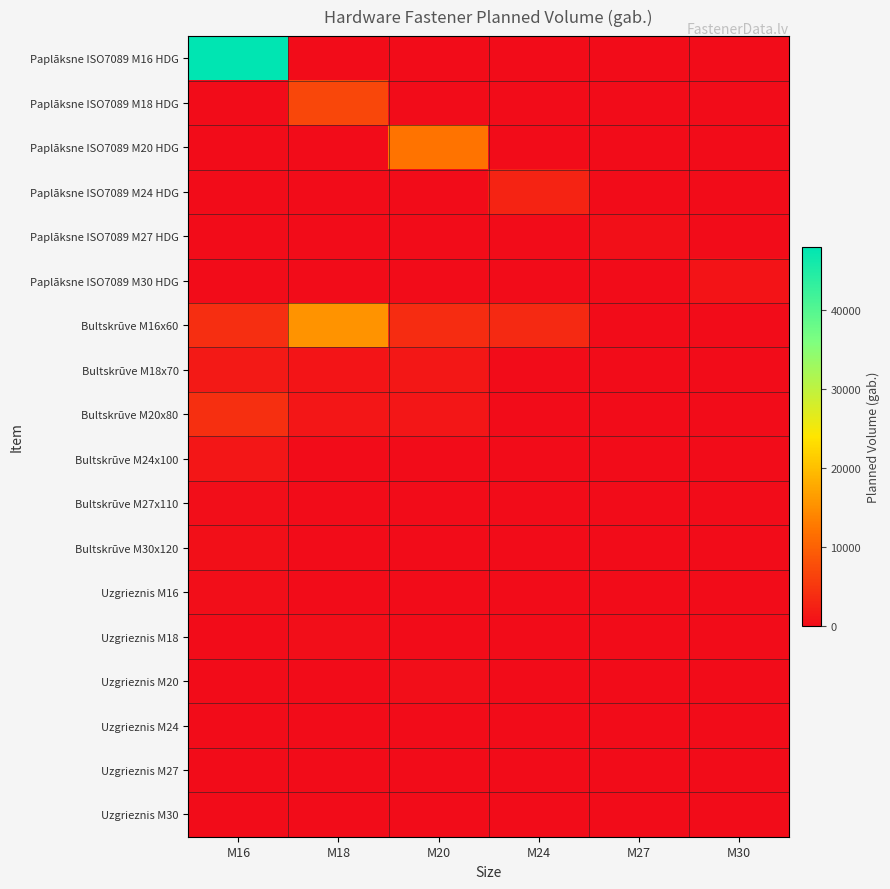

Which series has the largest total across all categories?

Paplāksne ISO7089 M16 HDG